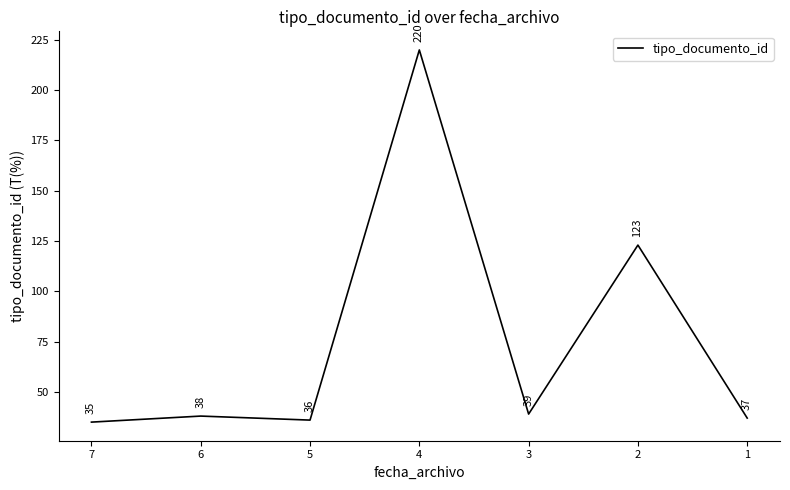

What is the difference between the values at 3 and 4?

181